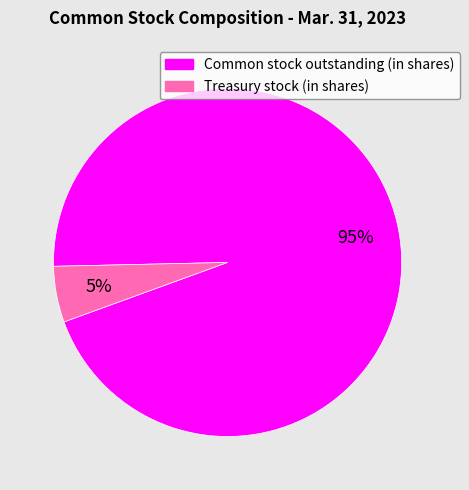

Is the sum of Treasury stock (in shares) and Common stock outstanding (in shares) greater than half?

Yes